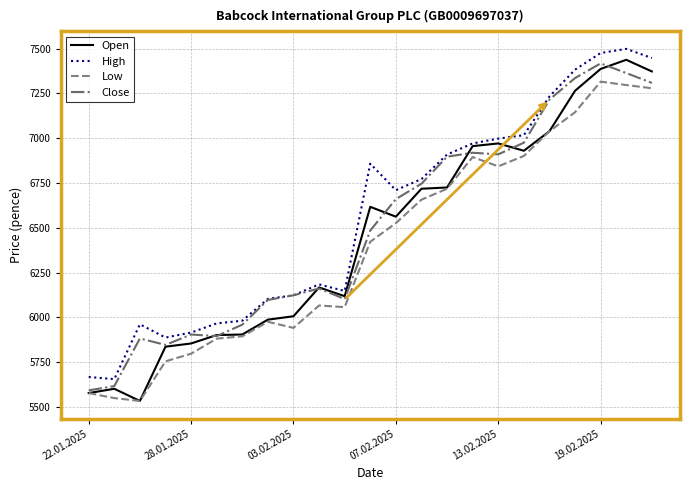

True or false: High and Low cross at least once.

False